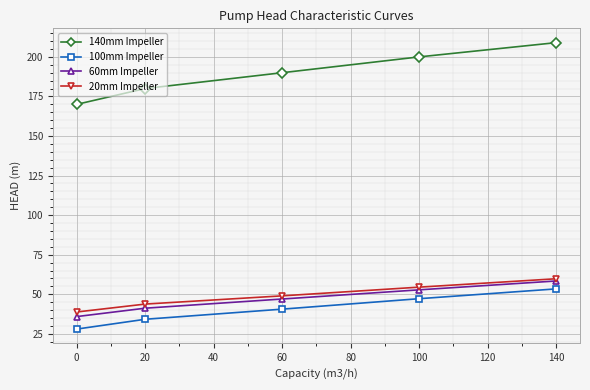

Rank the categories by 60mm Impeller value from lowest to highest.

0, 20, 60, 100, 140